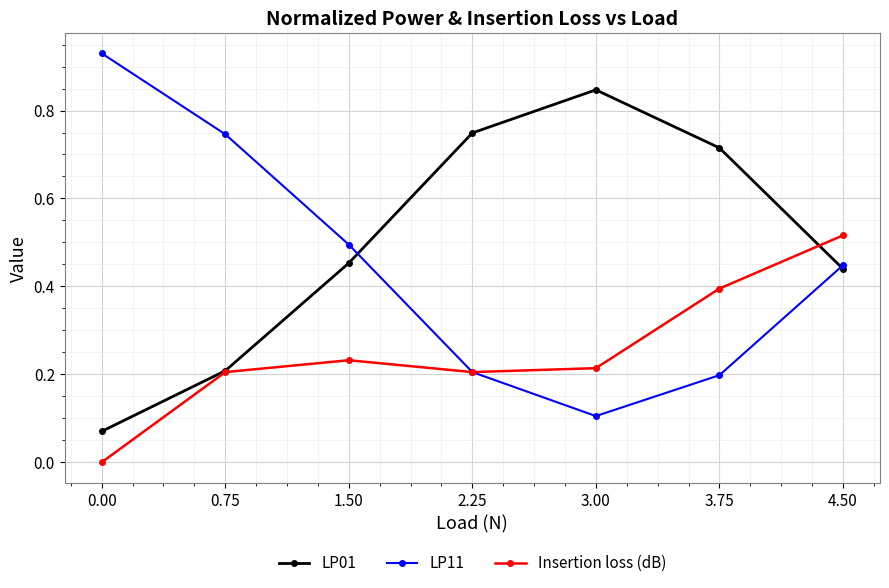

Is it true that LP01 equals 1.3 at 3.00?

False